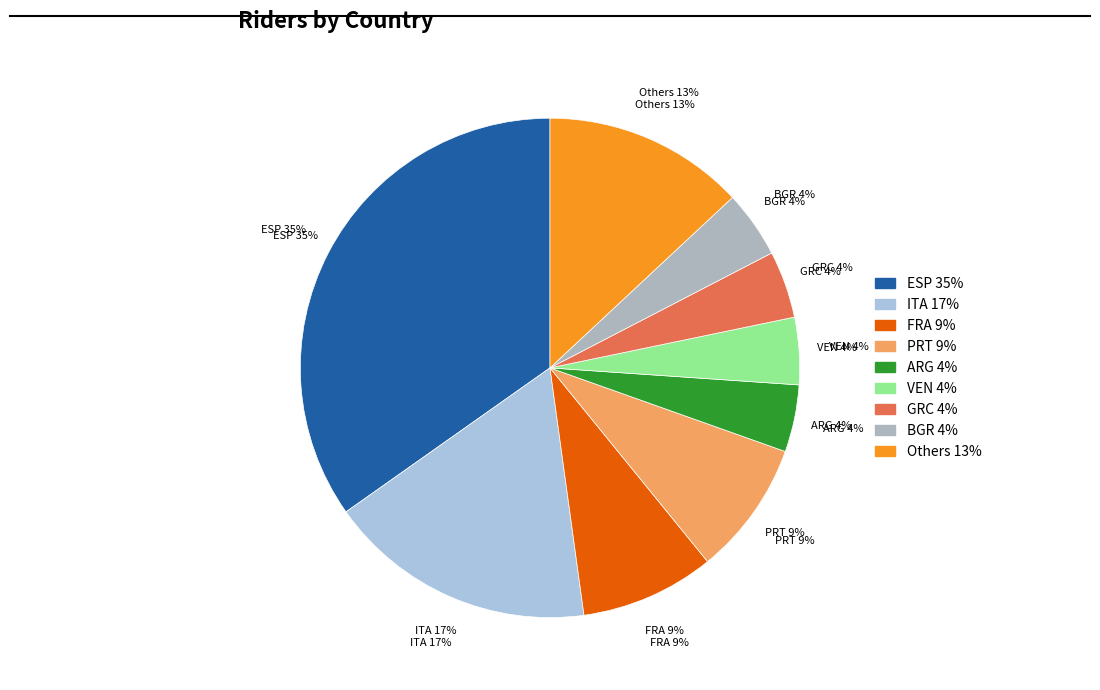

Which slice is the smallest?

ARG